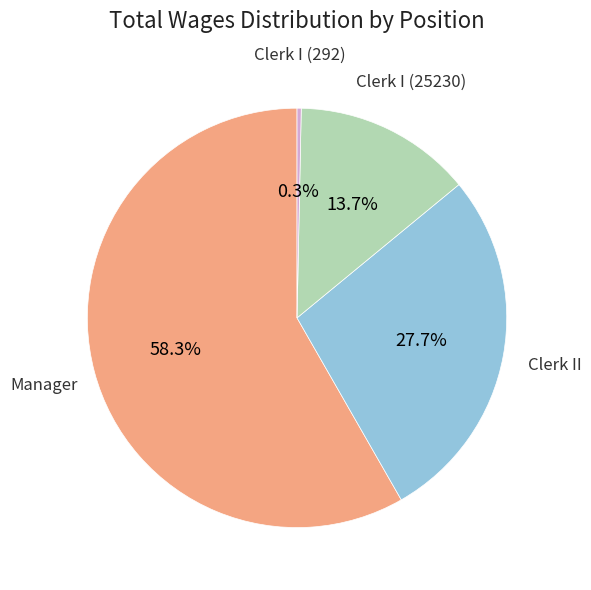

Is there any slice that represents more than half of the pie?

Yes